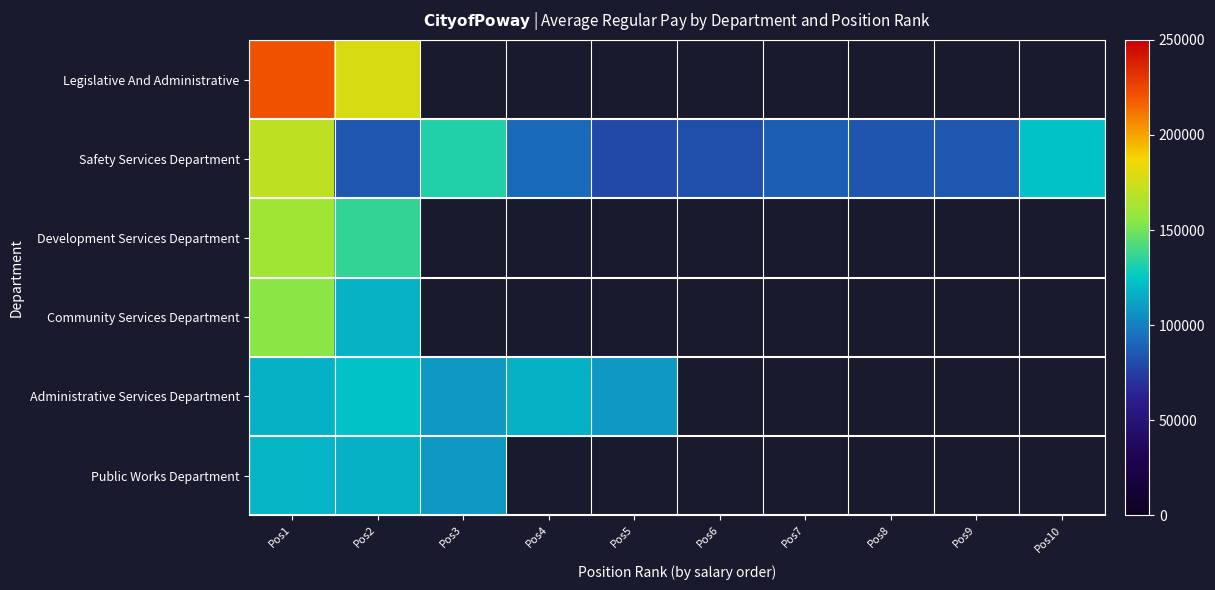

List the labels in order of Public Works Department value, largest first.

Pos1, Pos2, Pos3, Pos4, Pos5, Pos6, Pos7, Pos8, Pos9, Pos10